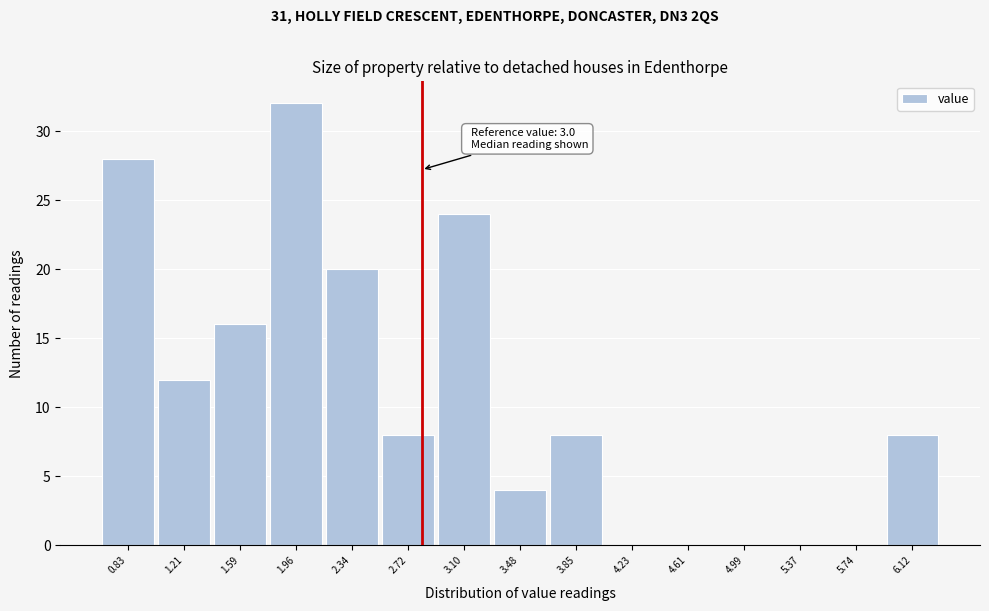

Reading left to right, what are all the values shown in this chart?

0.83=28	1.21=12	1.59=16	1.96=32	2.34=20	2.72=8	3.10=24	3.48=4	3.85=8	4.23=0	4.61=0	4.99=0	5.37=0	5.74=0	6.12=8